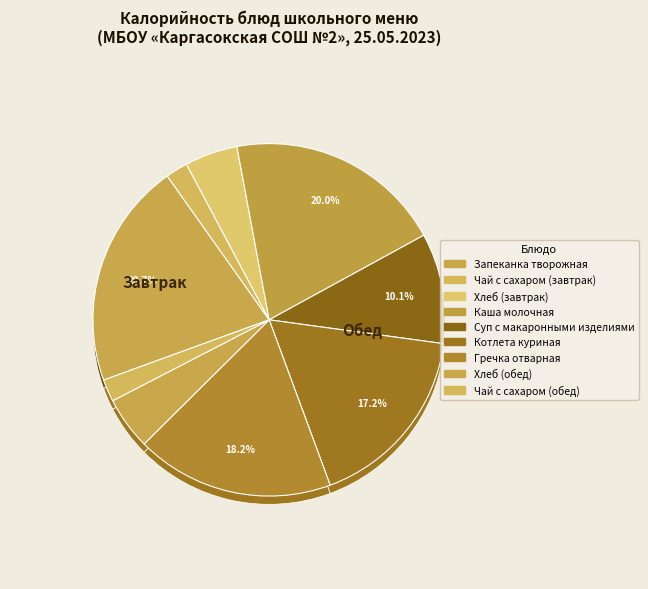

Is there a majority slice in this chart?

No